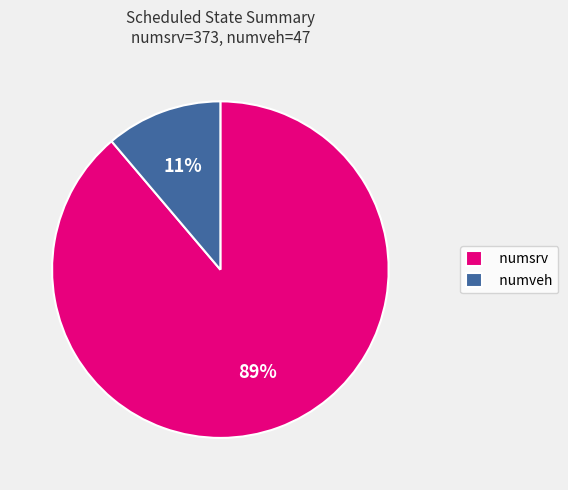

How many segments does this pie chart have?

2